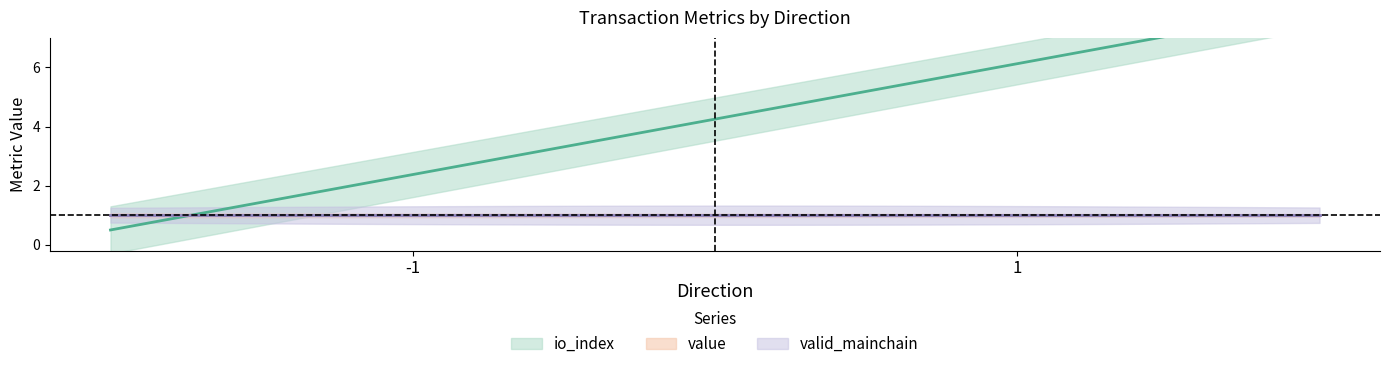

In value, how many points are higher than both neighbors (excluding endpoints)?

1